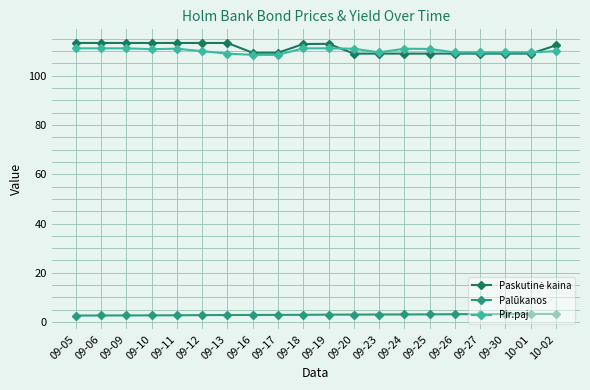

What is the maximum value shown in the chart?

113.3